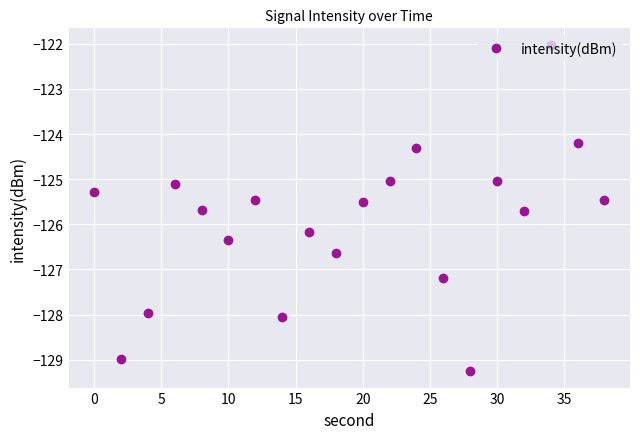

What is the smallest value displayed?

-129.3